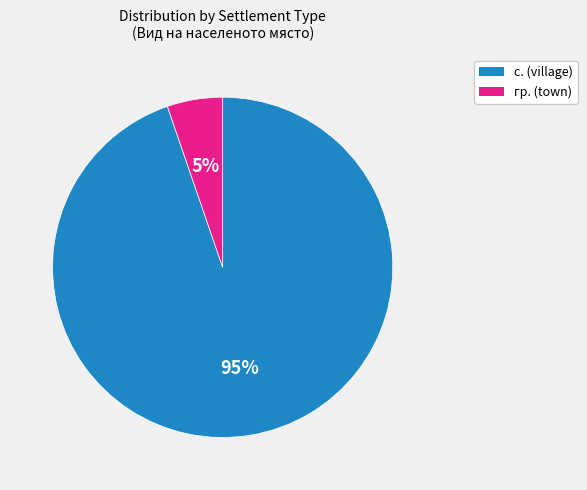

To the nearest percent, what is the average slice percentage?

50%